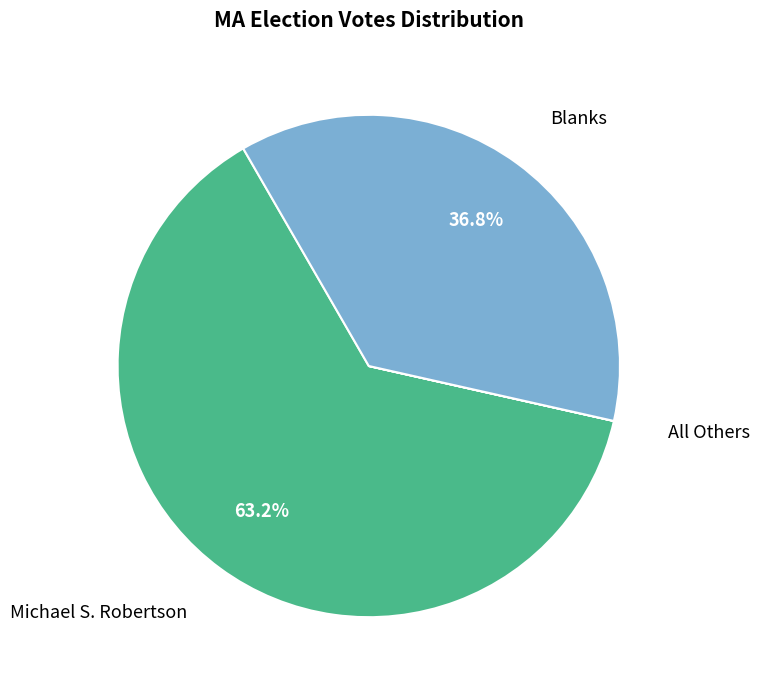

Is there a majority slice in this chart?

Yes